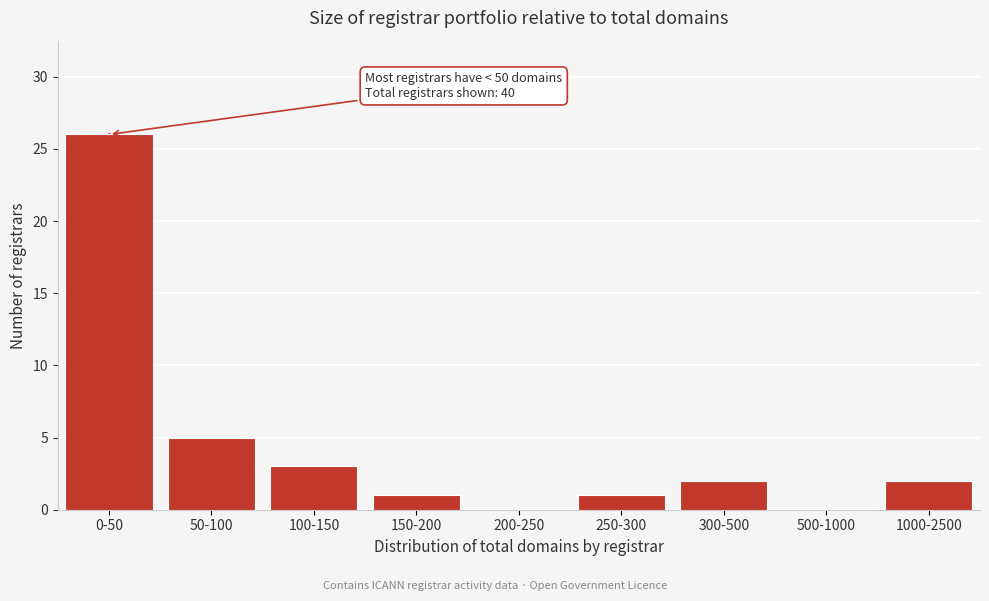

Reading left to right, what are all the values shown in this chart?

0-50=26	50-100=5	100-150=3	150-200=1	200-250=0	250-300=1	300-500=2	500-1000=0	1000-2500=2